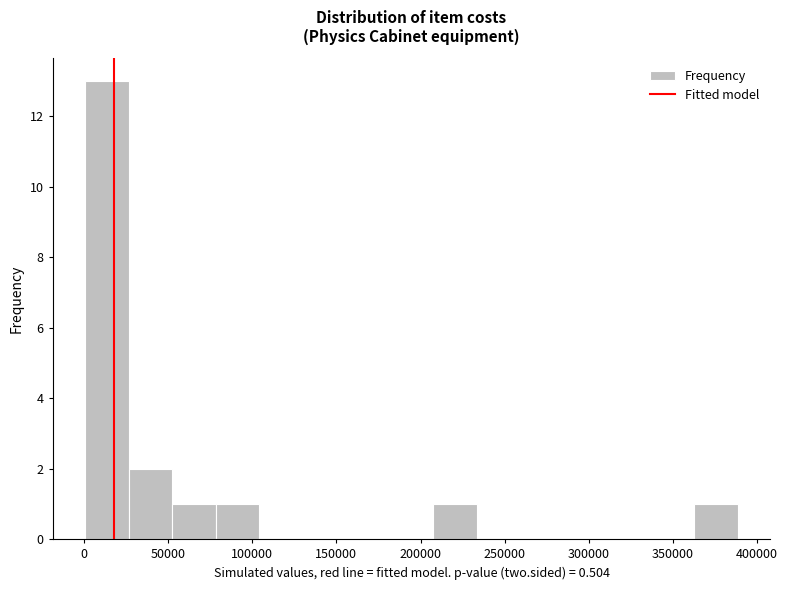

Over which range of the x-axis is the bar tallest?

0 to 25000